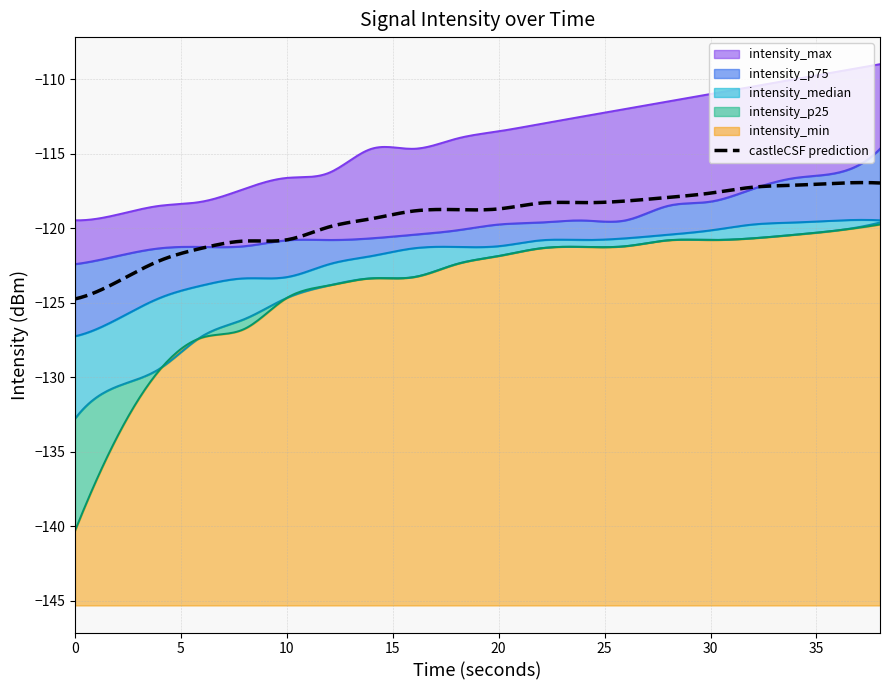

Rank the series at 10 from highest to lowest value.

intensity_max, intensity_p75, intensity_median, intensity_min, intensity_p25